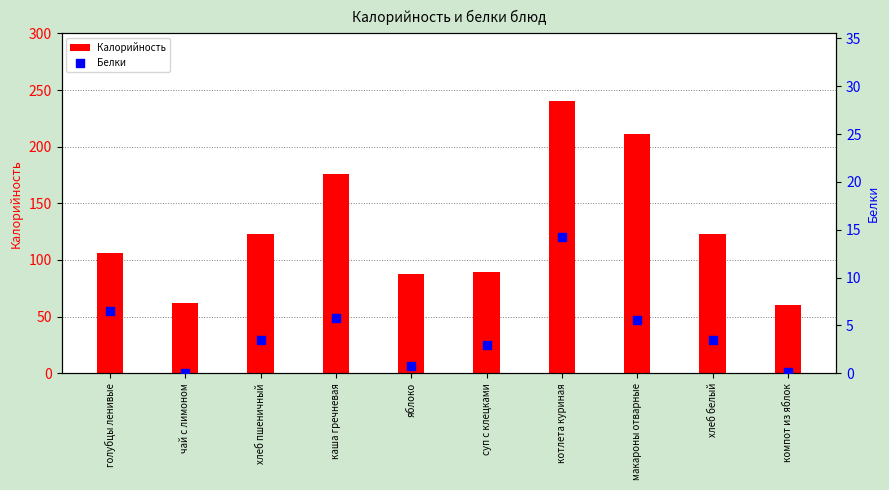

Which series reaches the maximum Y coordinate?

Калорийность